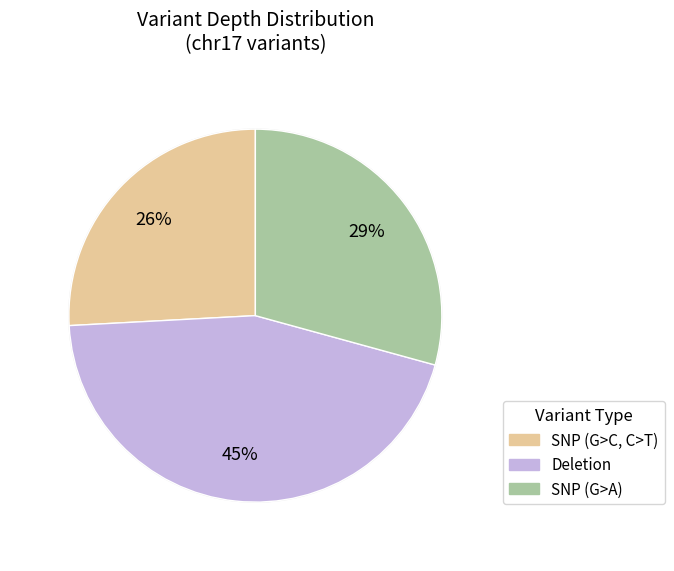

Is there any slice that represents more than half of the pie?

No